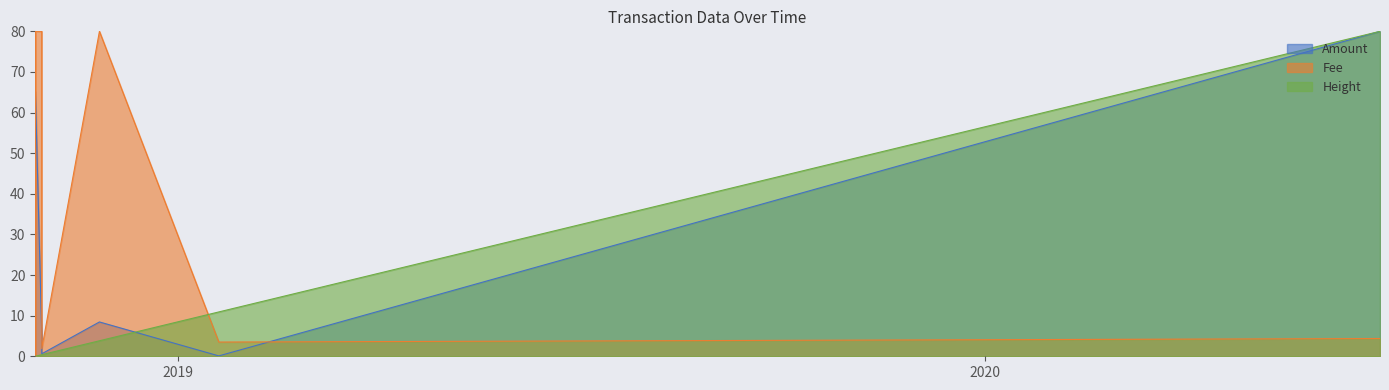

What is the difference between the maximum and minimum values in the Height series?

80.0